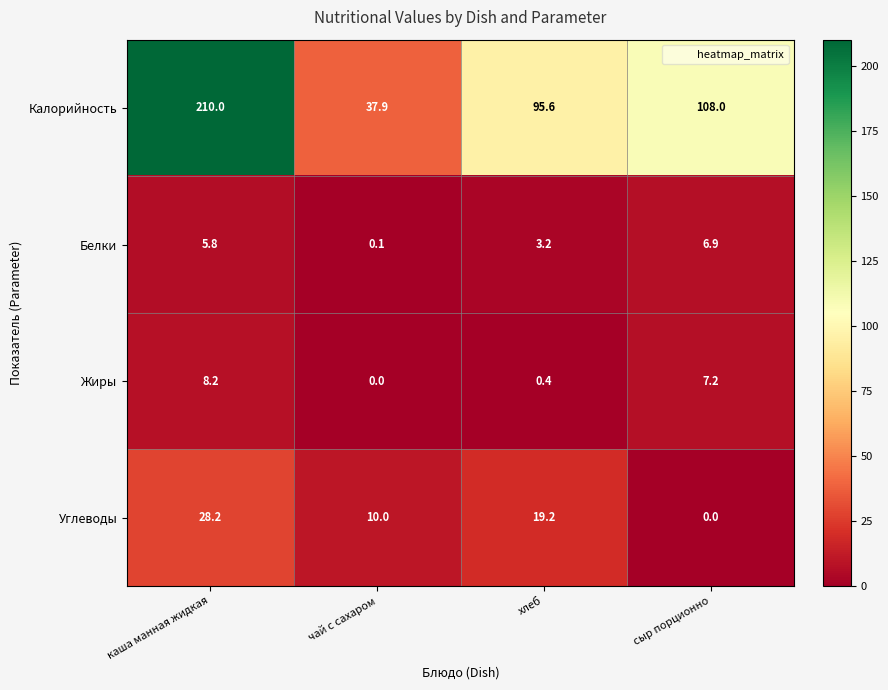

At which label does Углеводы first exceed 19?

каша манная жидкая